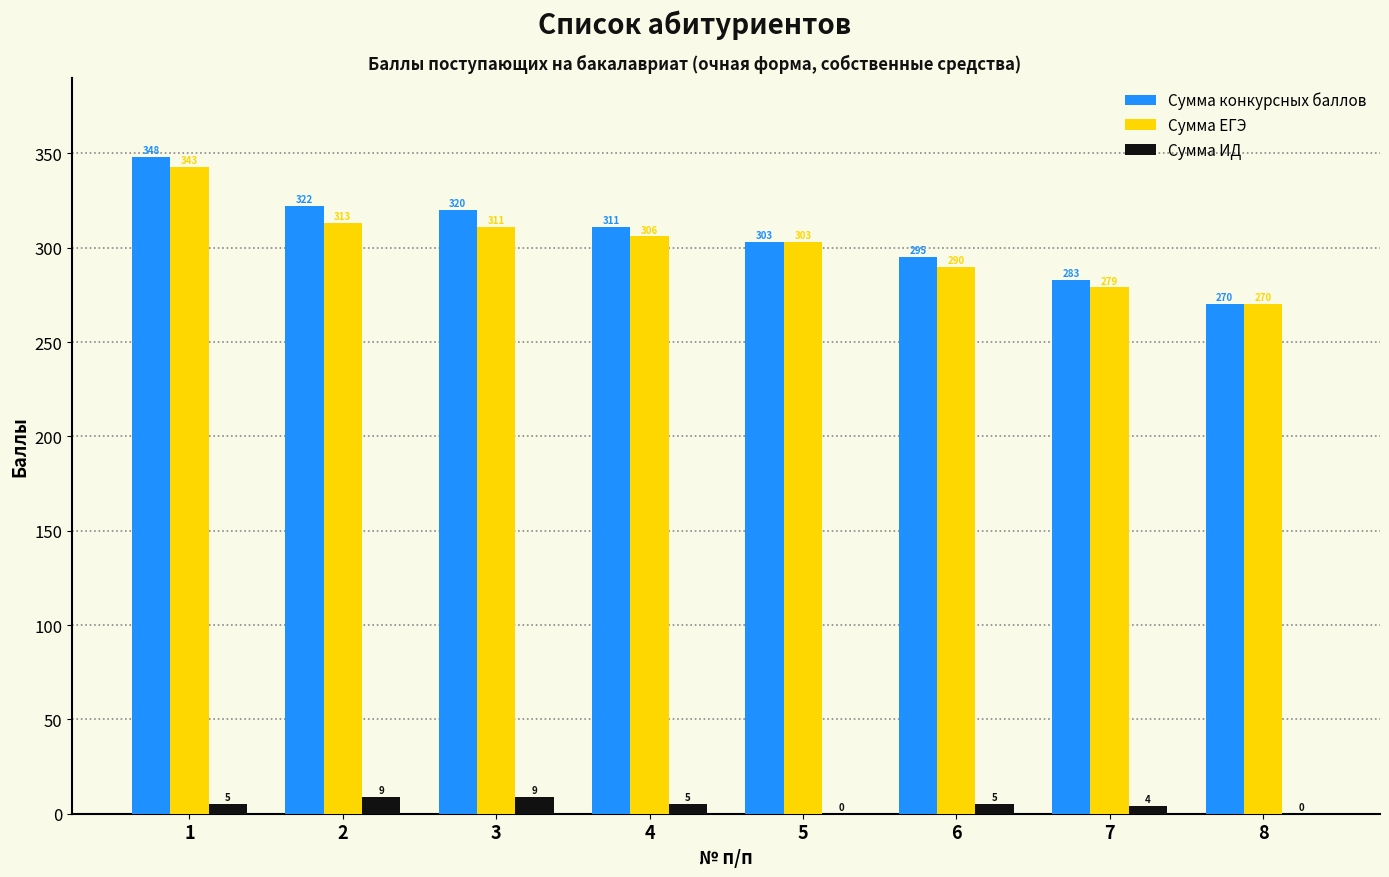

Which series has the largest total across all categories?

Сумма конкурсных баллов